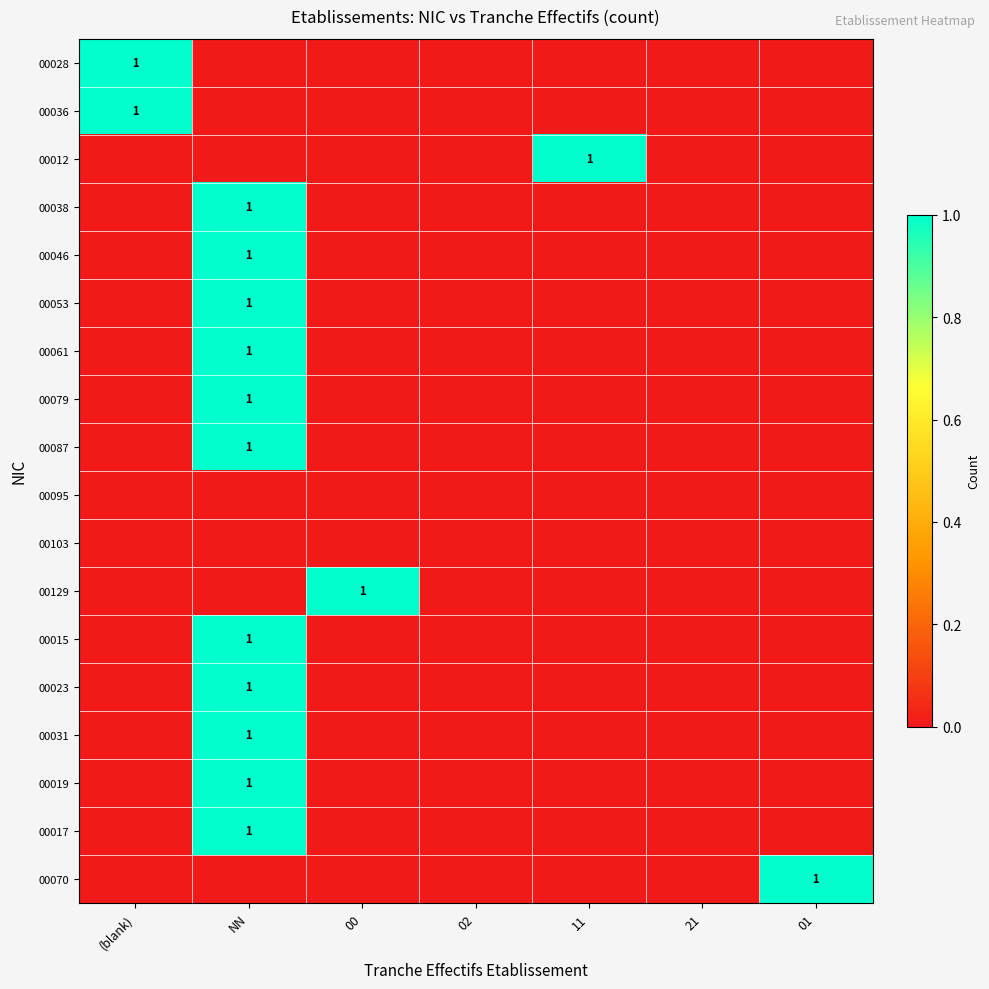

At which category is the sum across all series the highest?

NN